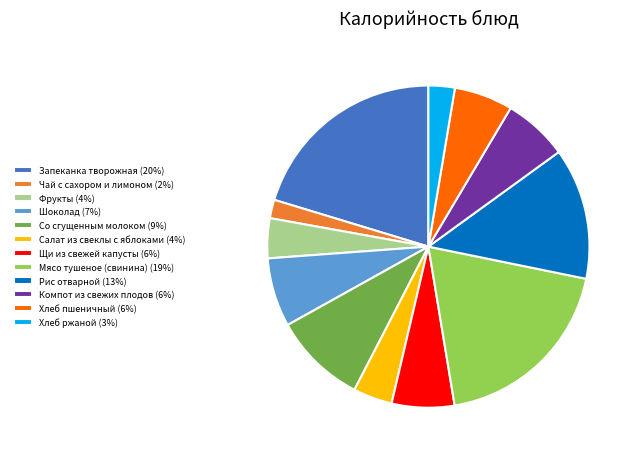

The Фрукты slice represents 4% of the pie. True or false?

True